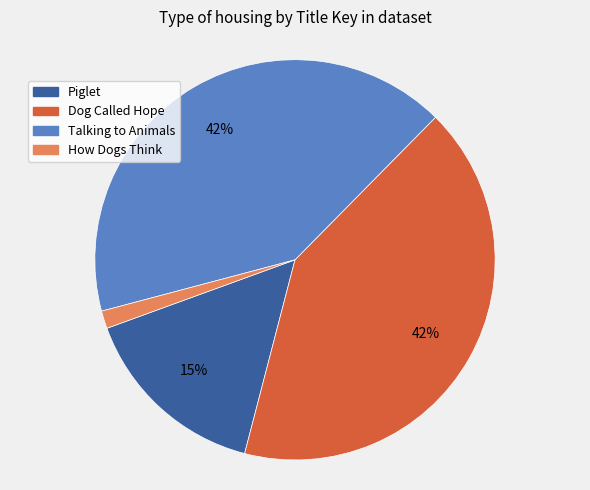

To the nearest percent, what percentage of the pie is Dog Called Hope?

42%